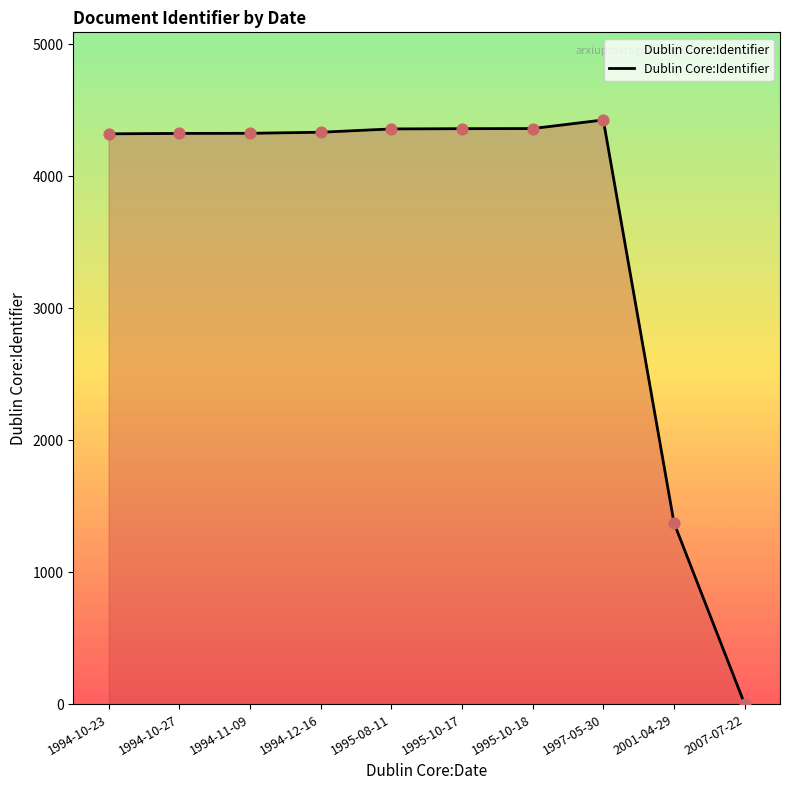

What is the ratio of the value at 1994-11-09 to the value at 1997-05-30?

1.0